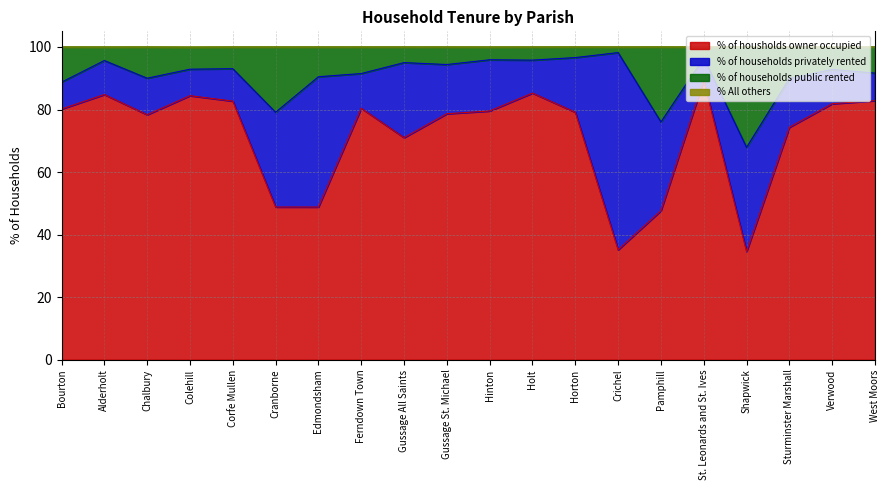

The value of % of housholds owner occupied at Horton is 79.1. True or false?

True